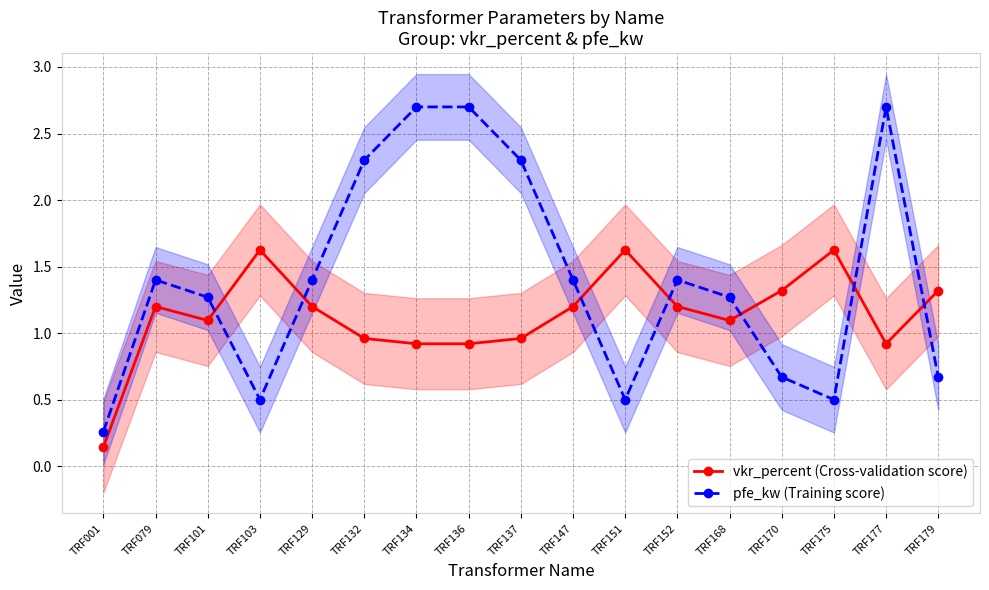

Reading right to left, what are all the values shown in this chart?

vkr_percent (Cross-validation score): 1.3	0.9	1.6	1.3	1.1	1.2	1.6	1.2	1.0	0.9	0.9	1.0	1.2	1.6	1.1	1.2	0.1
pfe_kw (Training score): 0.7	2.7	0.5	0.7	1.3	1.4	0.5	1.4	2.3	2.7	2.7	2.3	1.4	0.5	1.3	1.4	0.3